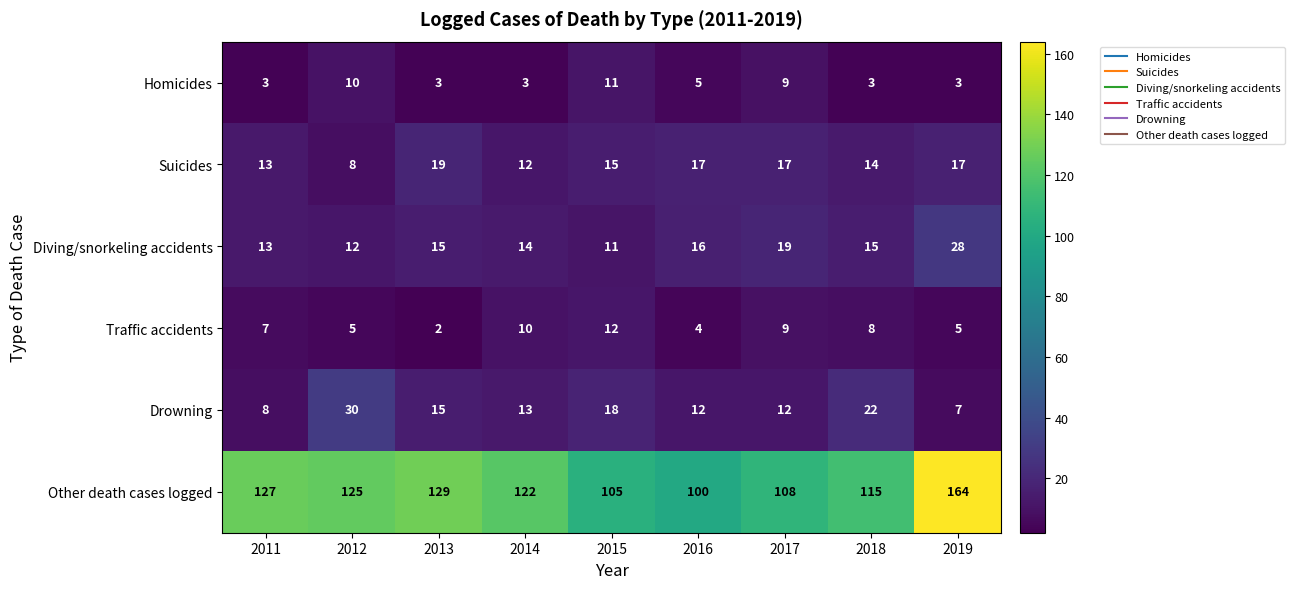

How many values in the Traffic accidents series are below 7?

4